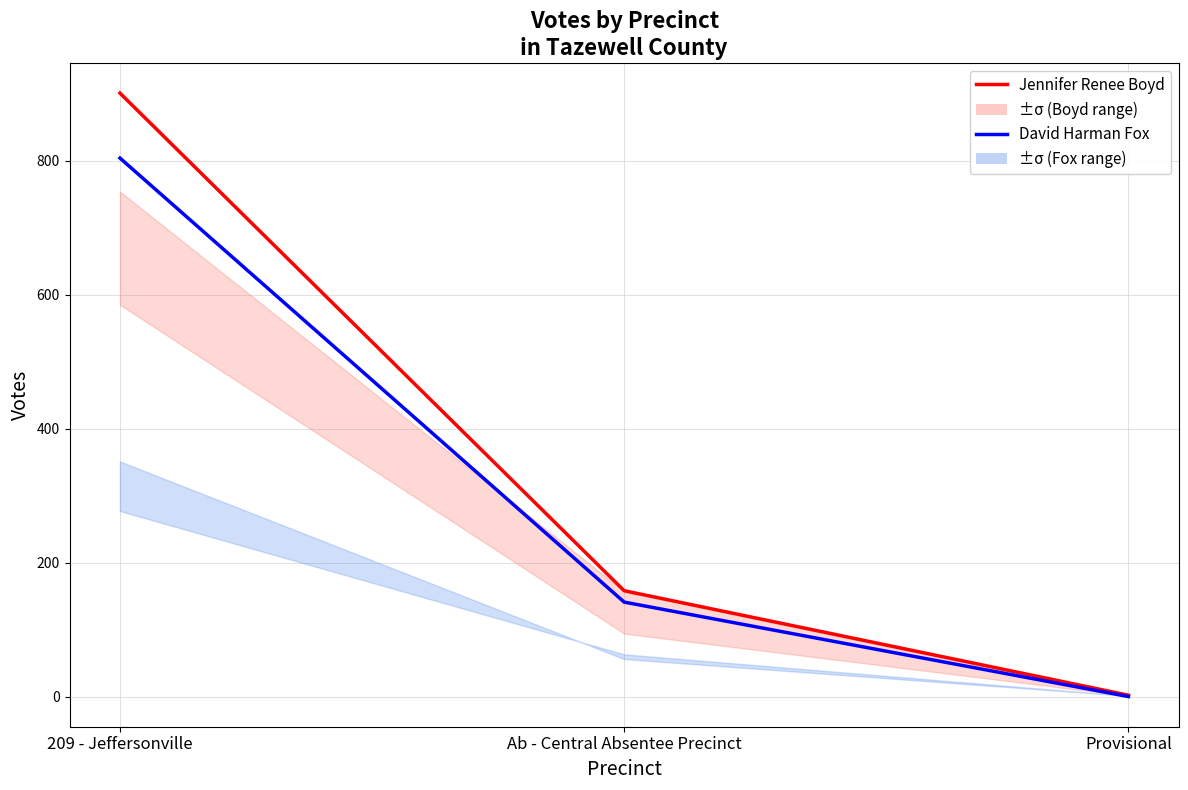

Which has a higher value, Provisional or 209 - Jeffersonville?

209 - Jeffersonville